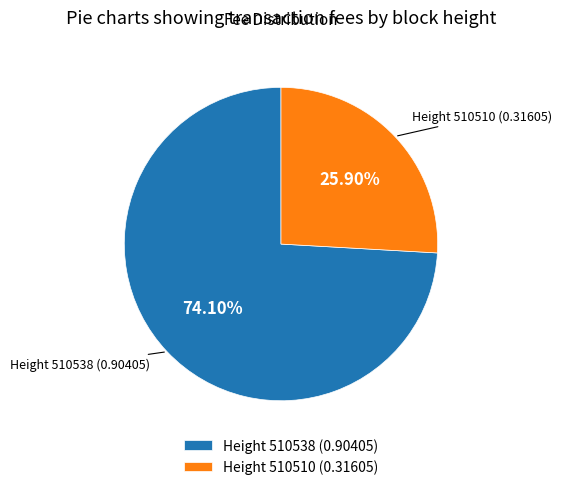

Is there a majority slice in this chart?

Yes